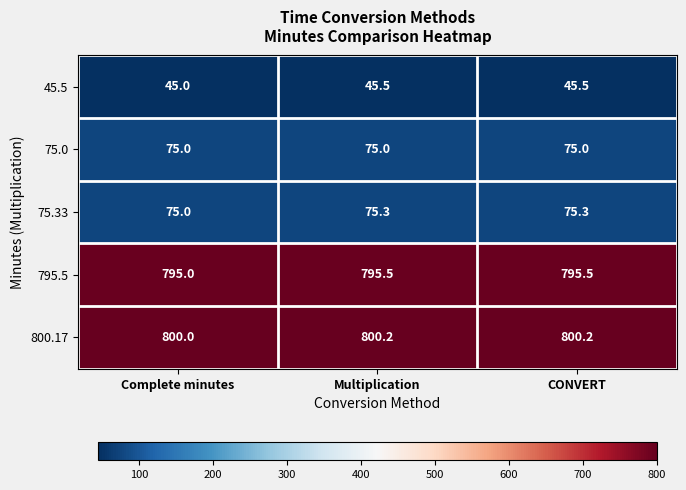

Rank the series at CONVERT from lowest to highest value.

45.5, 75.0, 75.33, 795.5, 800.17